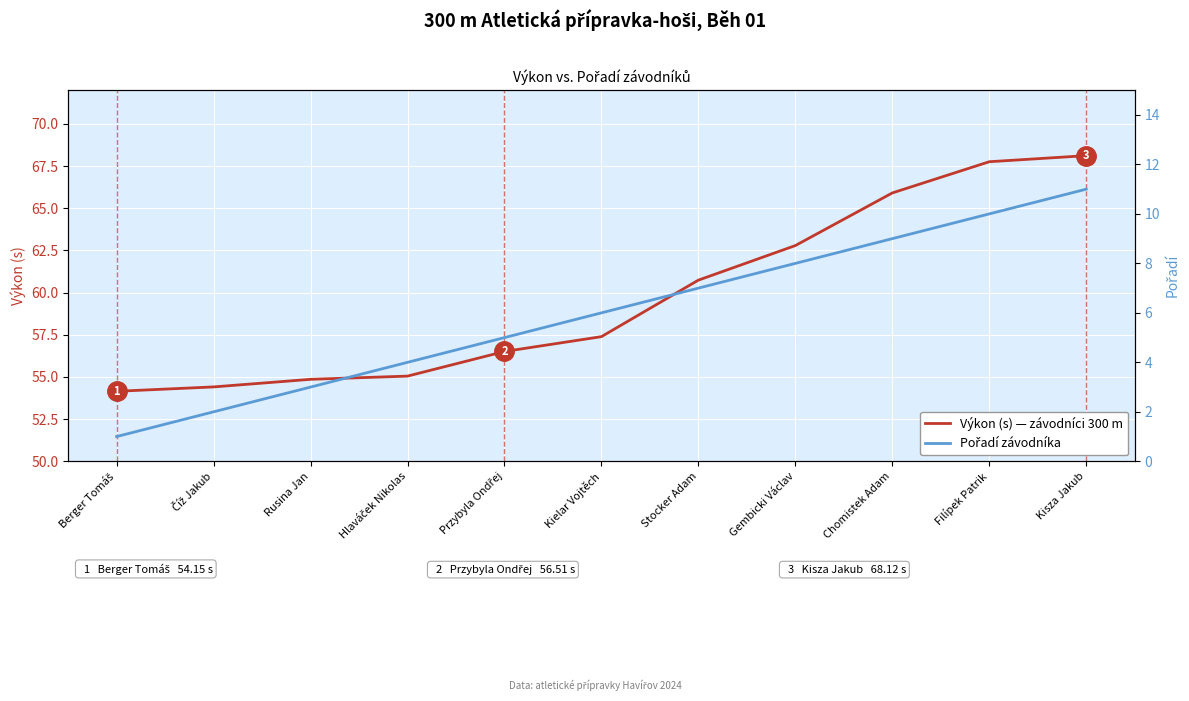

Between Číž Jakub and Gembicki Václav, which series saw the biggest shift?

Výkon (s)